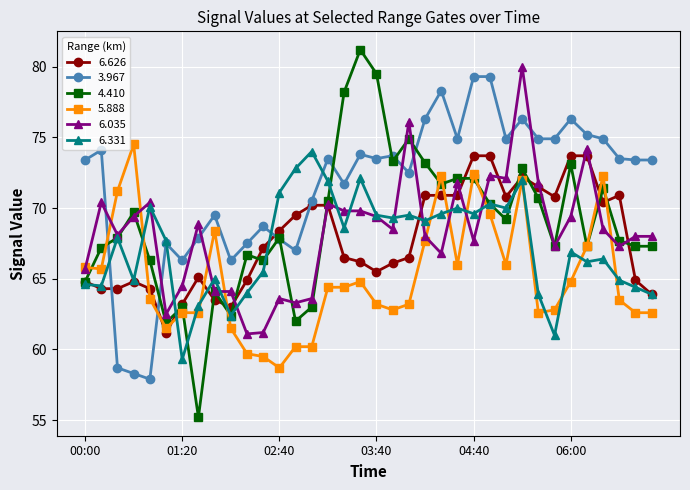

True or false: 6.035 has more than 2 points higher than both neighbors.

True